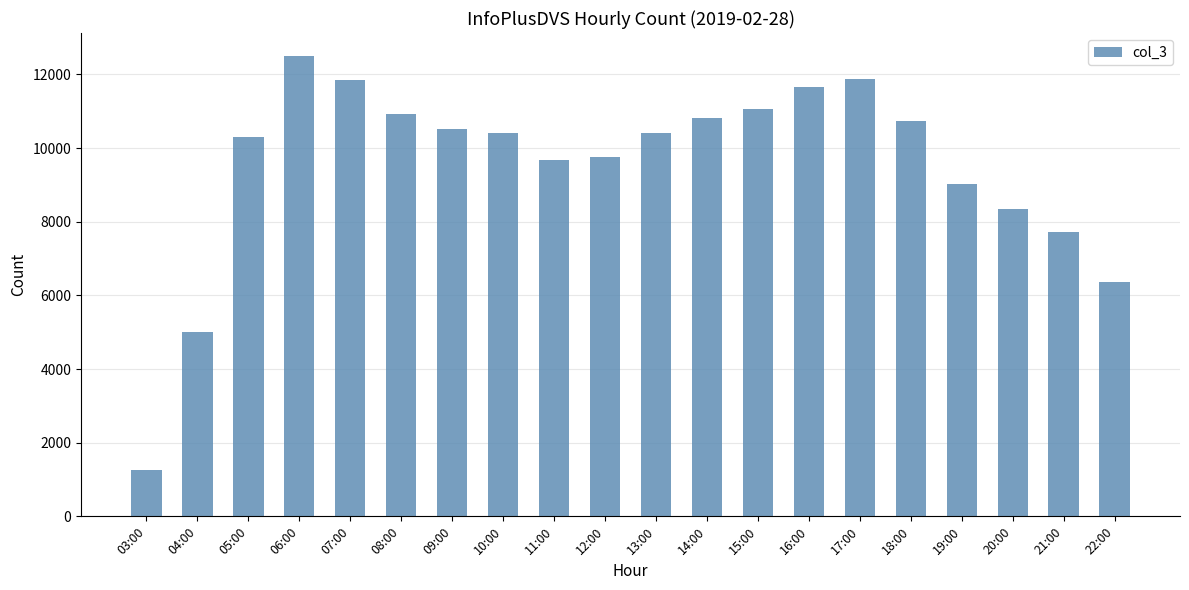

What is the label of the 6th bar from the right?

17:00